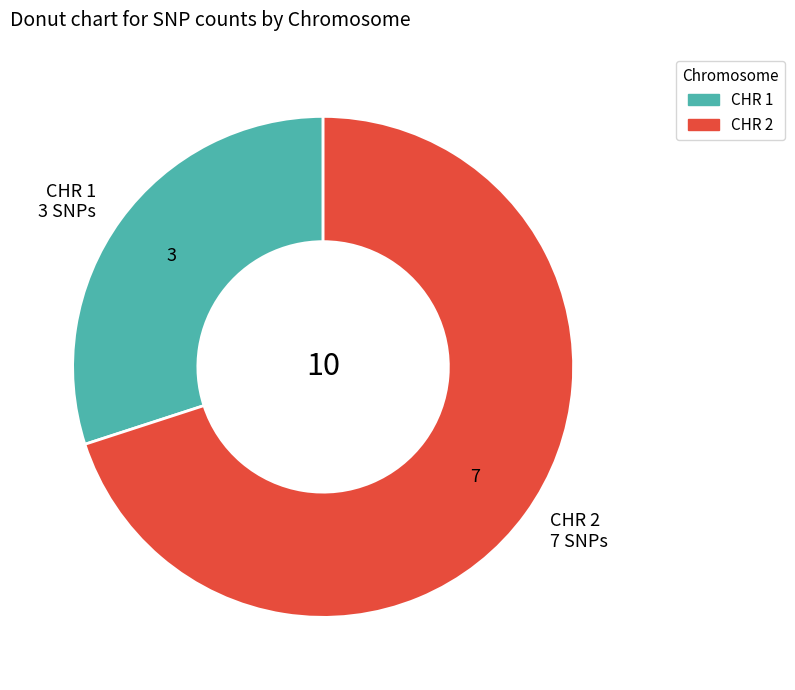

Is it true that CHR 2 7 SNPs is 70% of the pie?

True